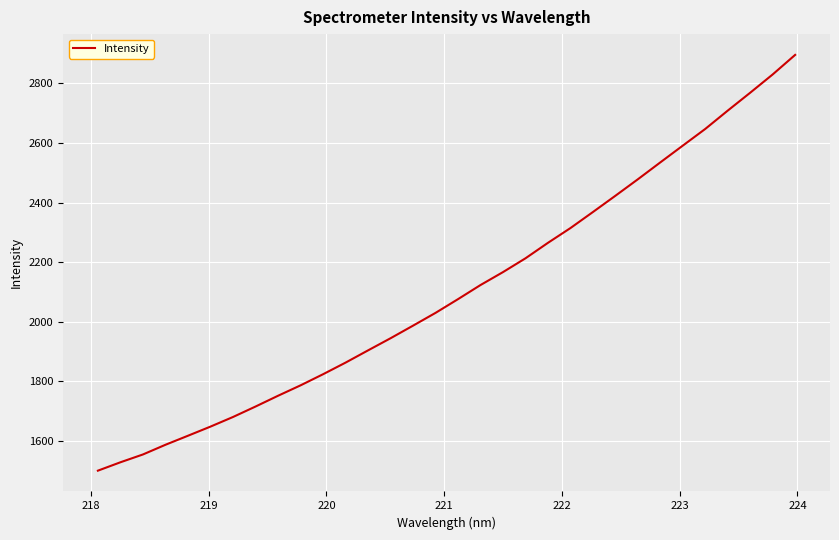

What is the difference between the maximum and second lowest values?

1367.9